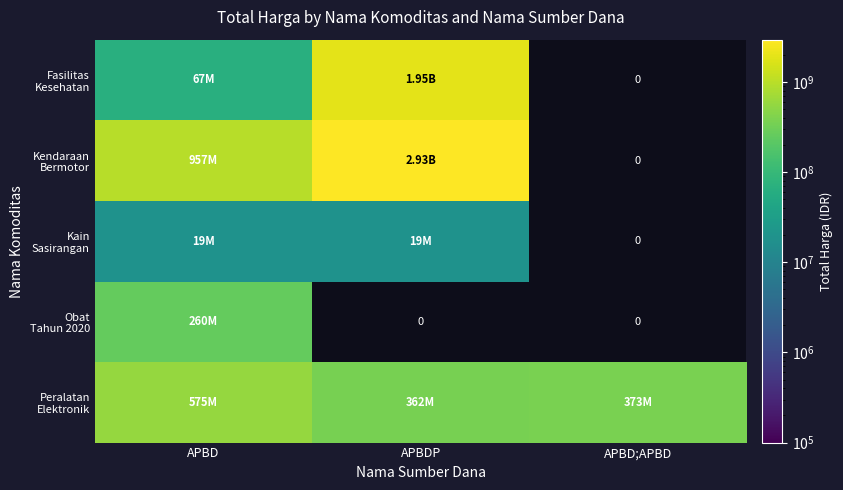

The value of Fasilitas Kesehatan at APBD is 104467871.5. True or false?

False